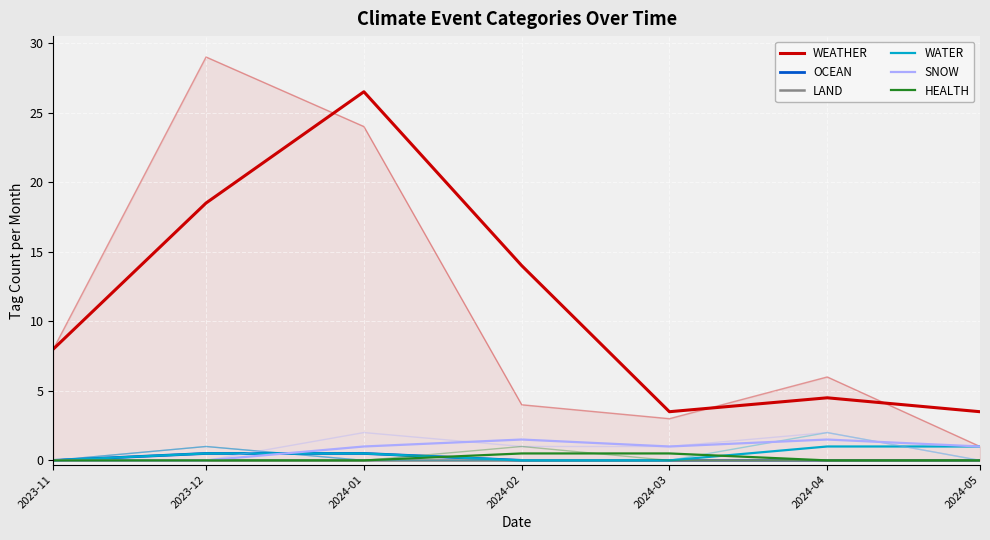

The OCEAN series shows -0.2 at 2024-03. True or false?

False